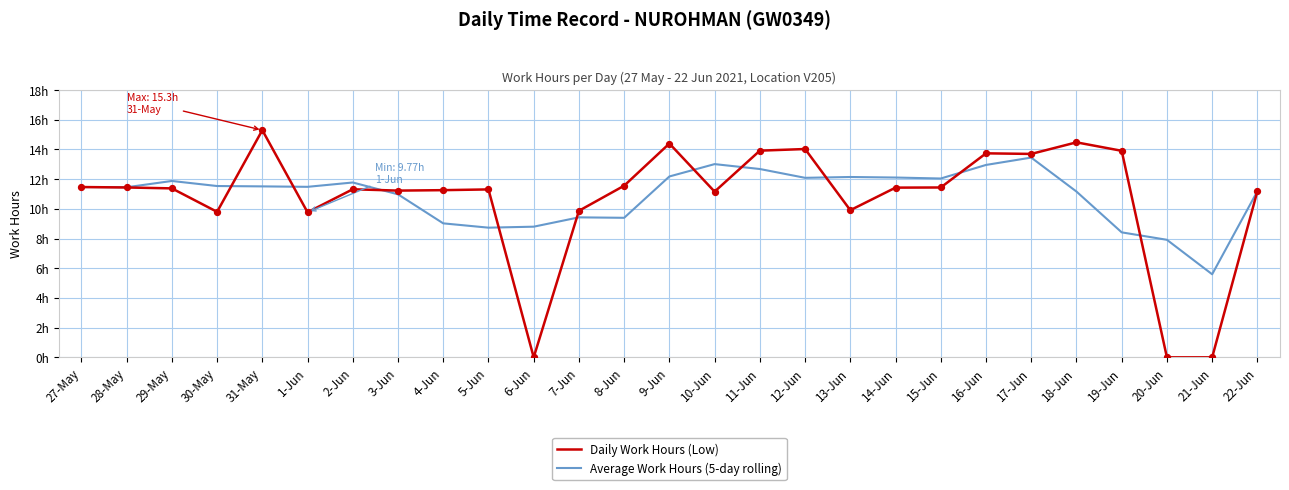

Does the chart have visible grid lines?

Yes